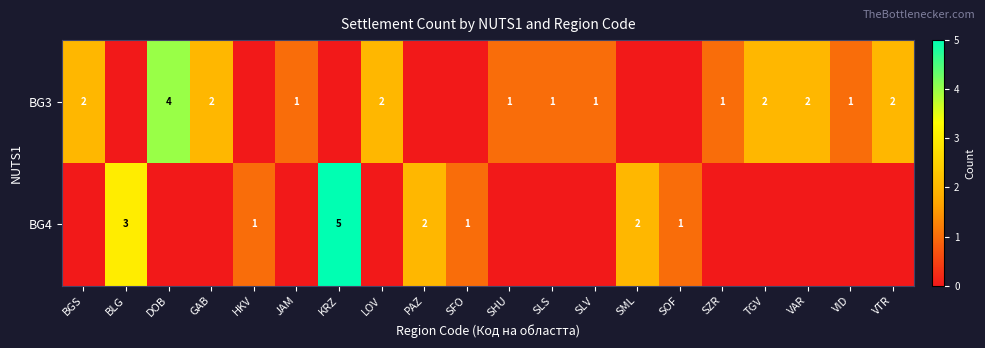

Is the value of BG4 at KRZ greater than the value of BG3 at SLS?

Yes